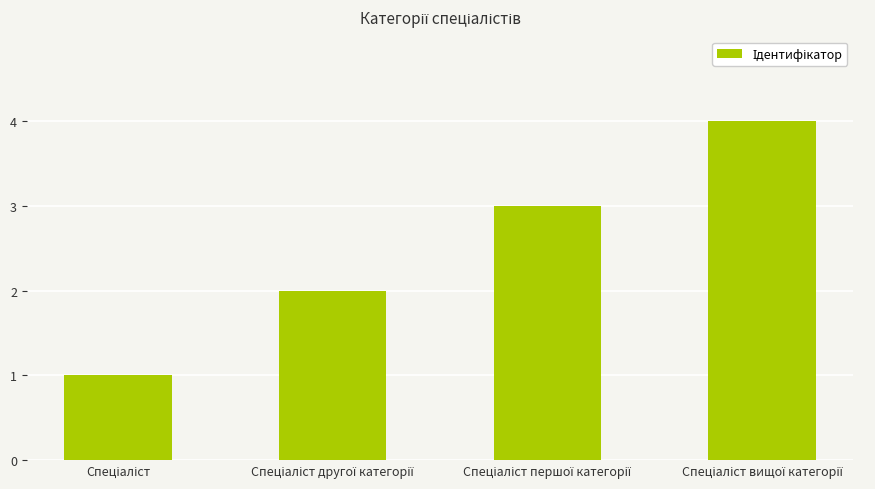

What is the greatest value displayed?

4